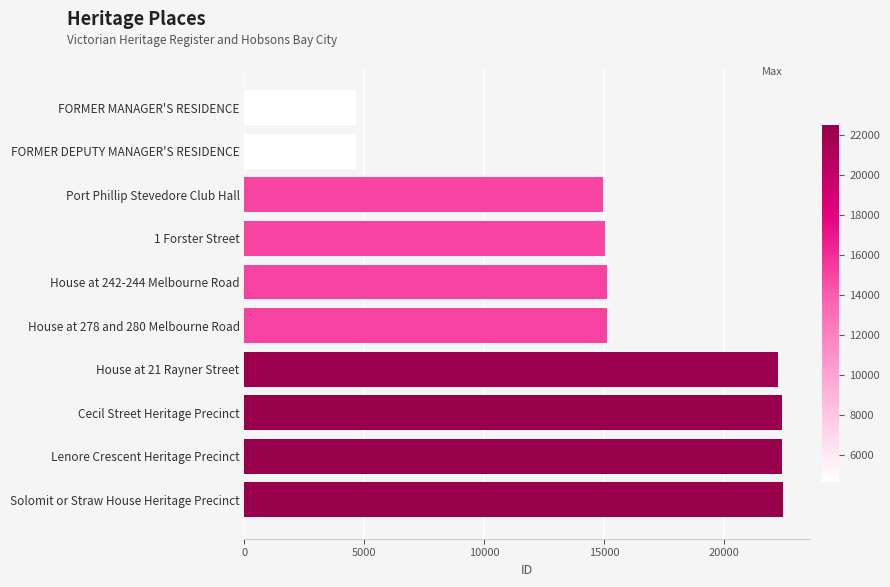

Is it true that the value at FORMER MANAGER'S RESIDENCE is 4633?

True